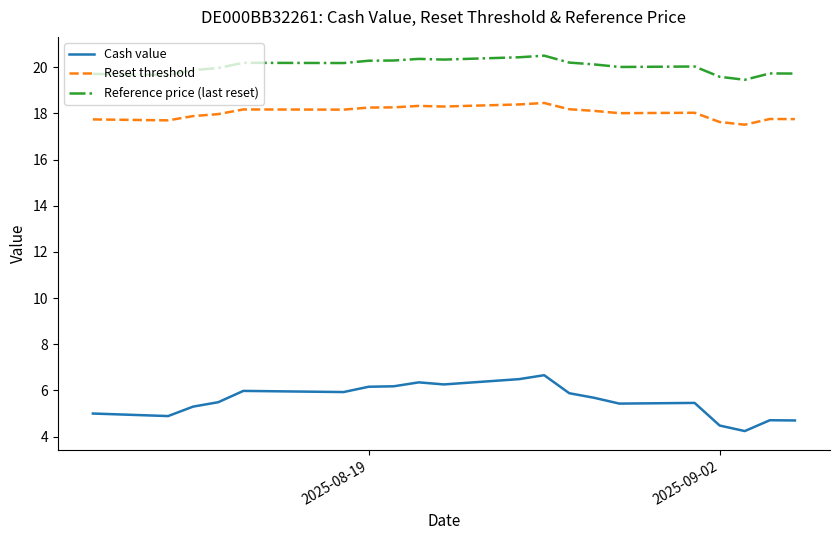

How many distinct data groups are displayed?

3